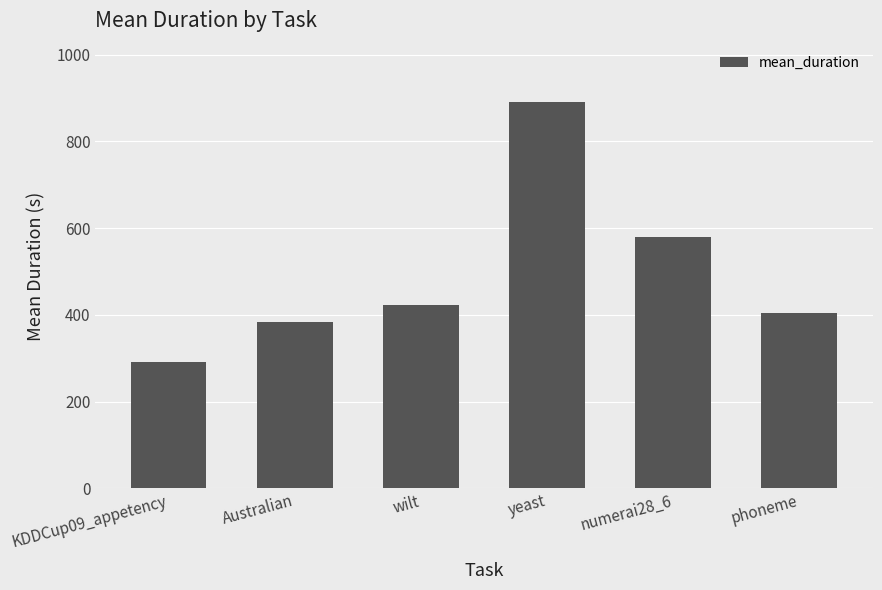

Which label corresponds to the largest value in the chart?

yeast